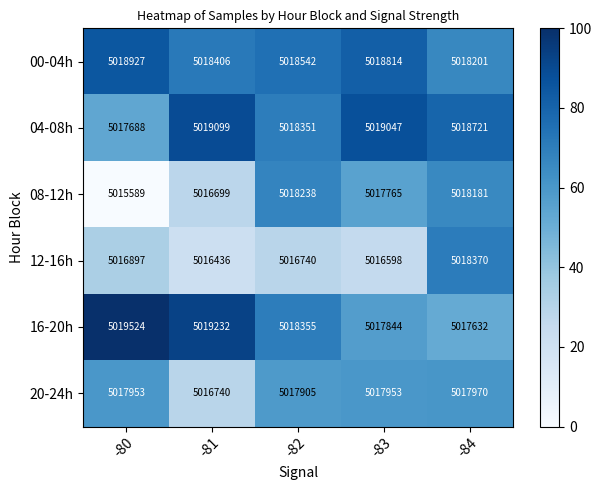

At which category does the chart reach its peak across all series?

-80